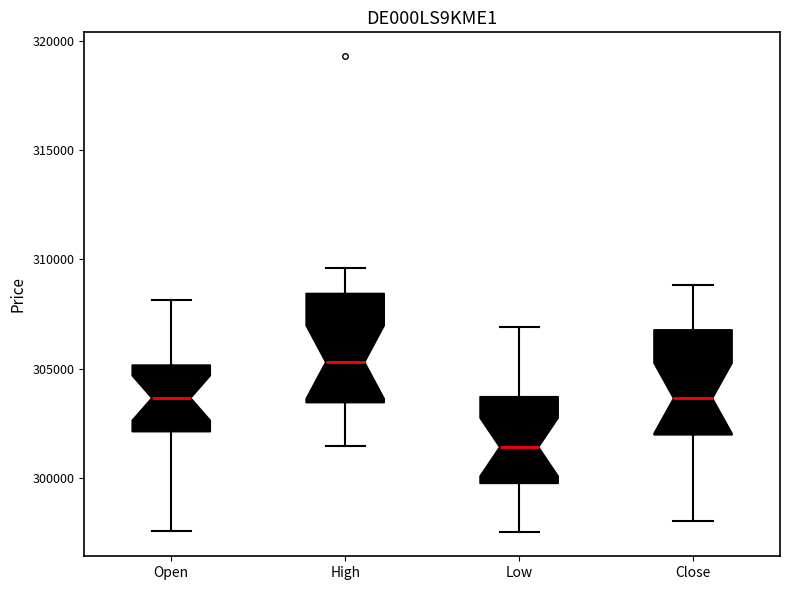

Where is the upper edge of the box for Close on the y-axis? The values are not printed on the chart, so give them approximately, as read against the axis.

307000